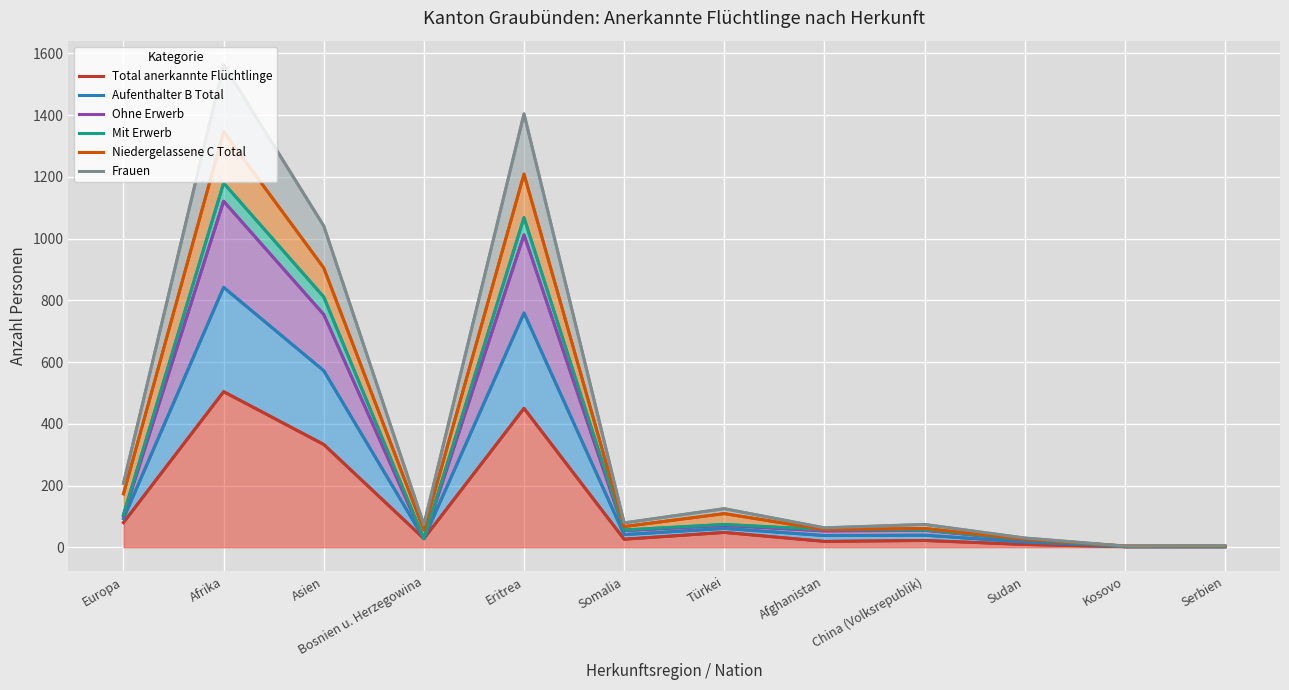

Reading left to right, extract all data points from this chart.

Total anerkannte Flüchtlinge: 80	504	333	28	450	26	48	19	22	9	2	2
Aufenthalter B Total: 93	842	572	28	759	41	61	38	39	17	2	2
Ohne Erwerb: 103	1121	754	28	1012	54	71	53	55	24	2	2
Mit Erwerb: 106	1180	811	28	1068	56	74	57	56	25	2	2
Niedergelassene C Total: 173	1346	905	56	1209	67	109	57	61	26	4	4
Frauen: 207	1563	1041	73	1404	79	125	63	74	30	4	5